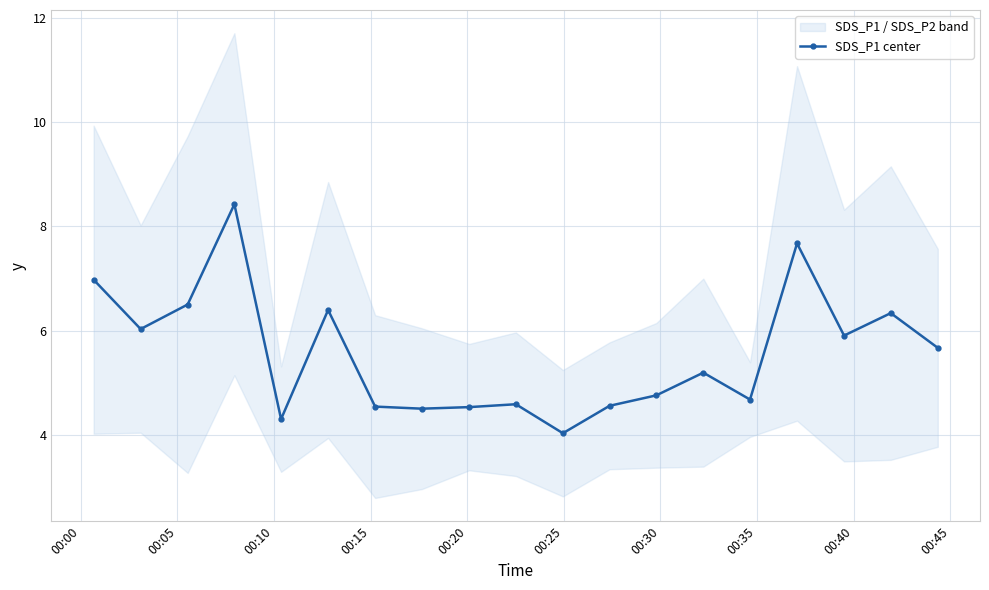

What is the value of the SDS_P1 center point at the 1st from the left?

7.0